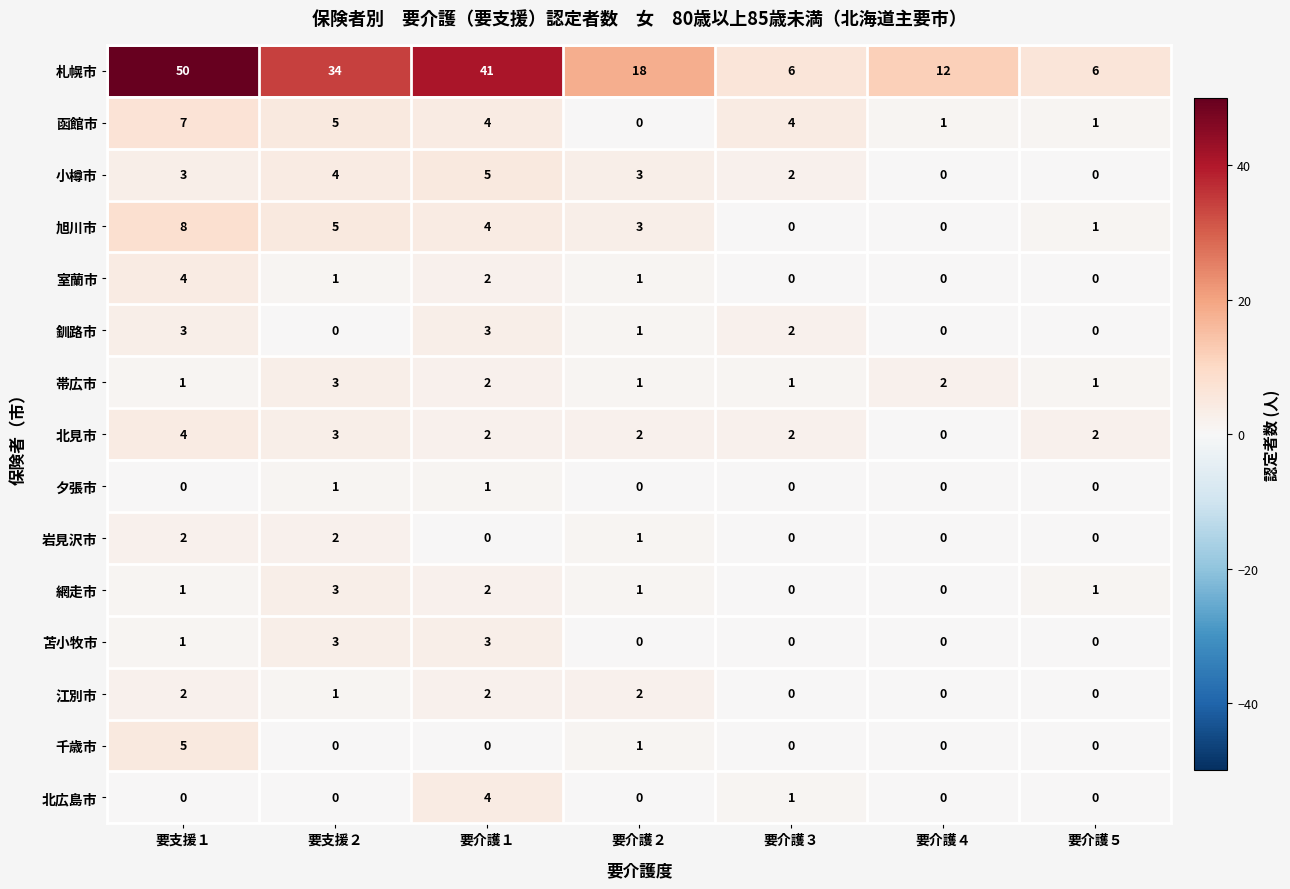

Which series has the widest spread of values?

札幌市